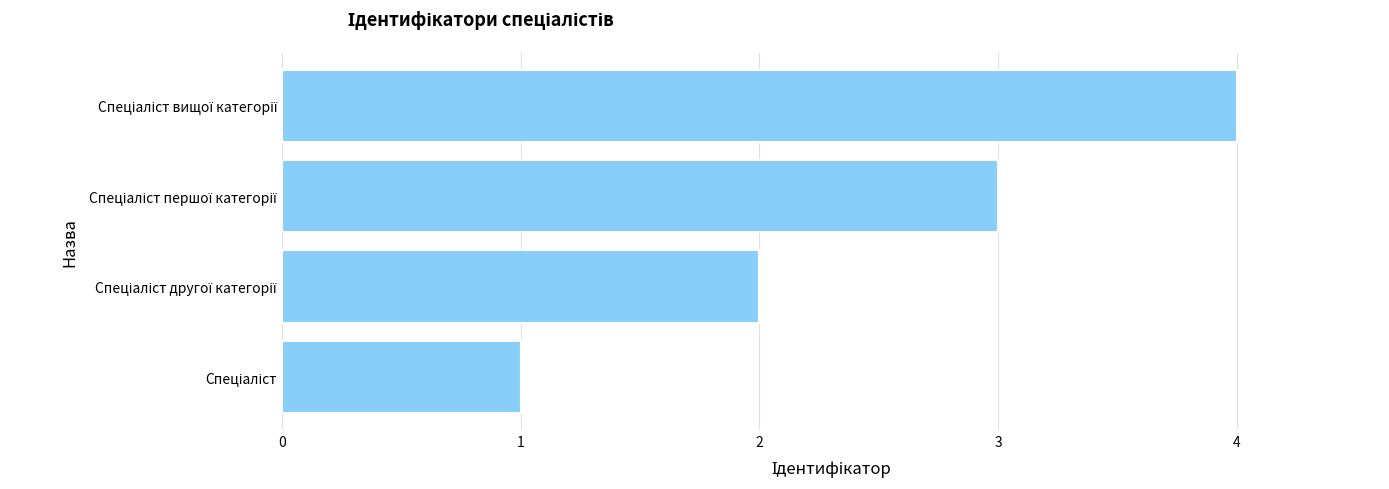

What is the maximum value shown in the chart?

4